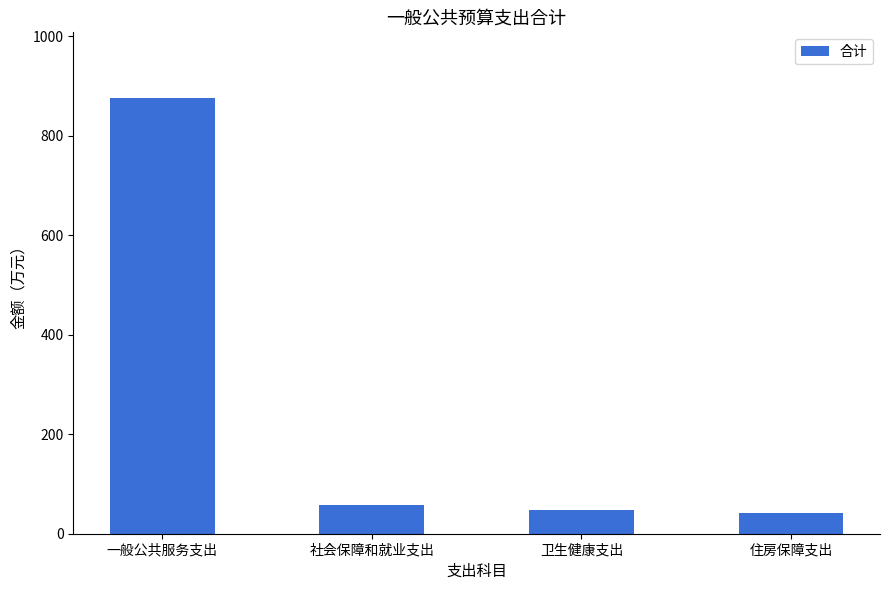

Reading left to right, transcribe all the data shown in this chart.

876.6	57.9	48.5	42.1